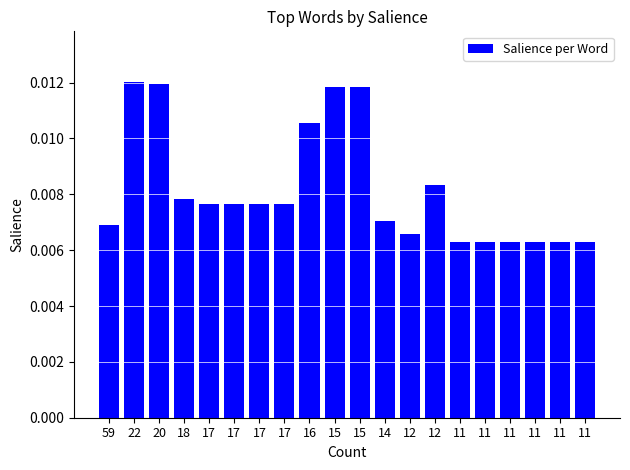

Count the number of categories in the chart.

20